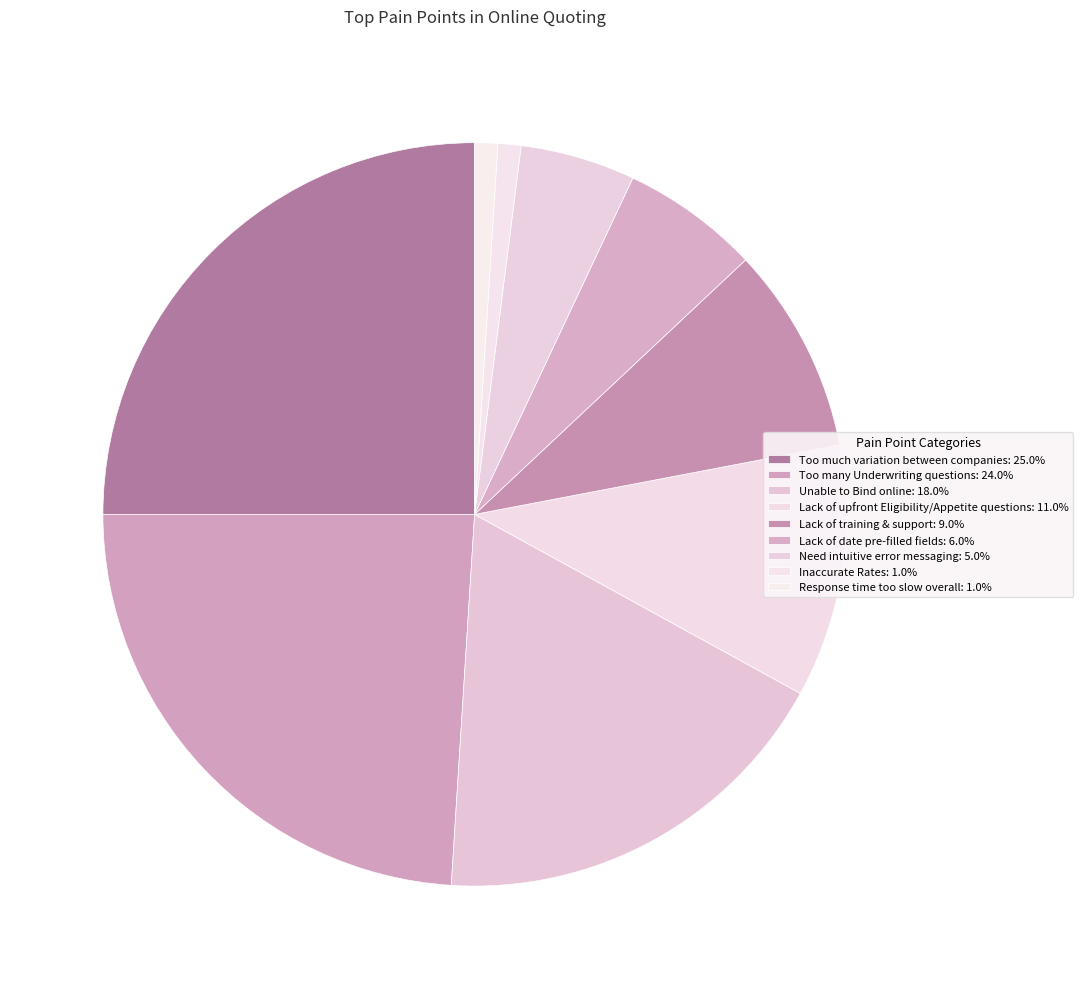

Which category has the biggest portion of the pie?

Too much variation between companies